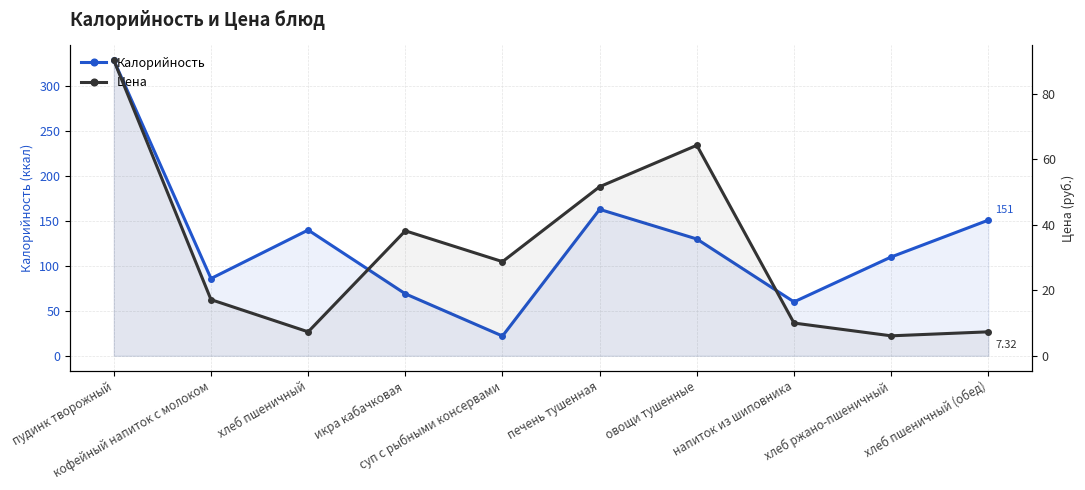

Reading right to left, list all the values displayed in this chart.

Калорийность: хлеб пшеничный (обед)=151.0	хлеб ржано-пшеничный=110.0	напиток из шиповника=60.0	овощи тушенные=130.0	печень тушенная=163.0	суп с рыбными консервами=22.0	икра кабачковая=69.0	хлеб пшеничный=140.0	кофейный напиток с молоком=86.0	пудинк творожный=329.0
Цена: хлеб пшеничный (обед)=7.3	хлеб ржано-пшеничный=6.1	напиток из шиповника=10.0	овощи тушенные=64.3	печень тушенная=51.6	суп с рыбными консервами=28.8	икра кабачковая=38.2	хлеб пшеничный=7.3	кофейный напиток с молоком=17.1	пудинк творожный=90.2